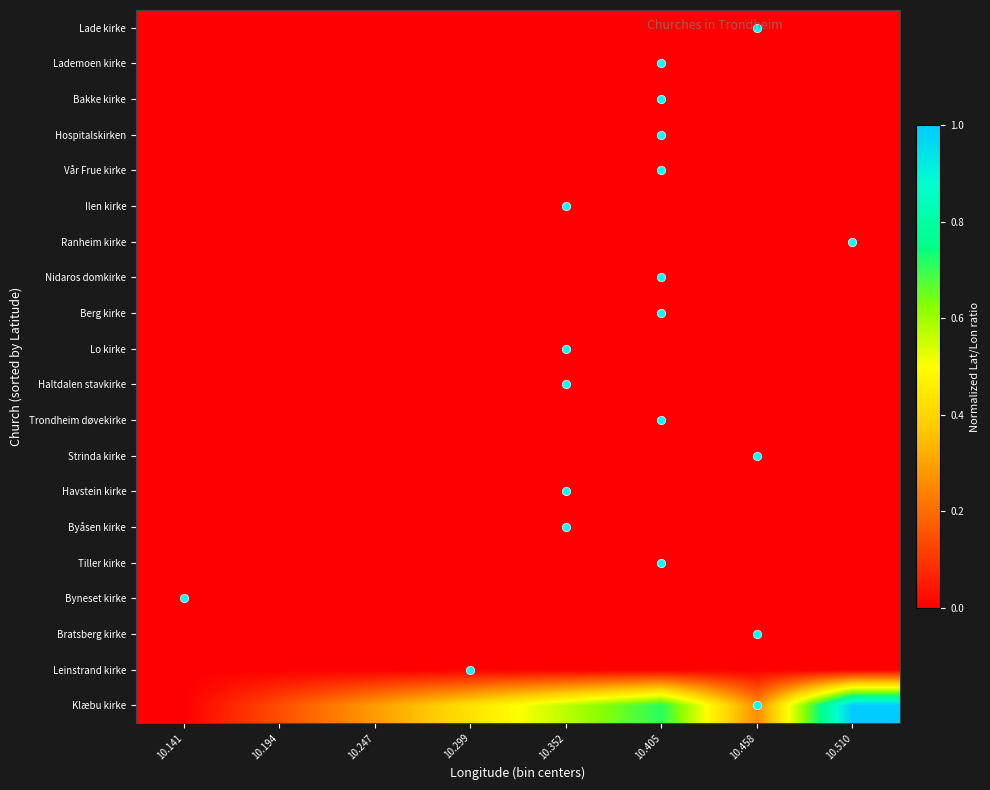

At how many categories does at least one series exceed 0?

7